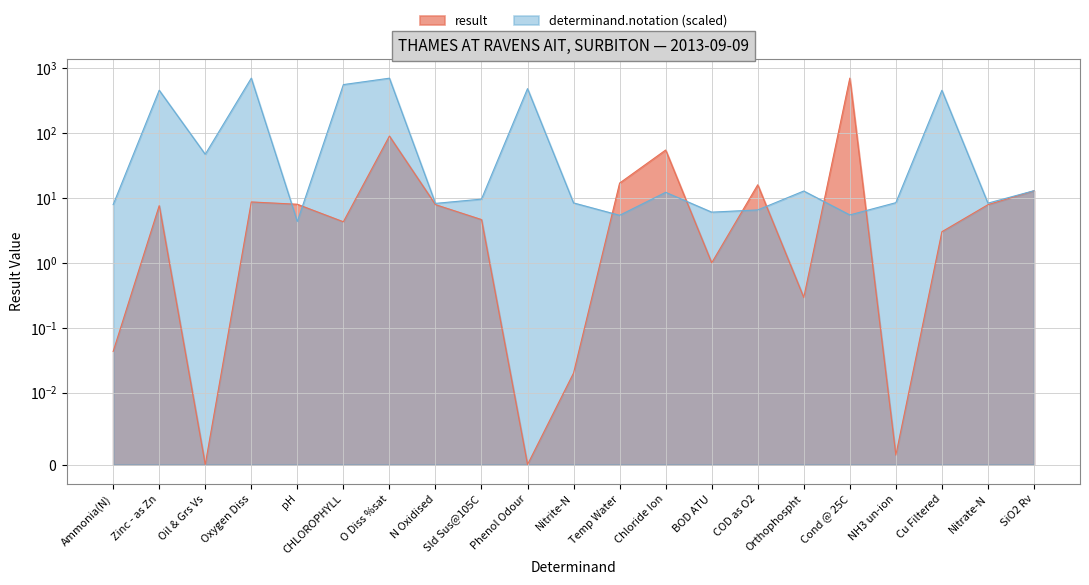

Reading right to left, transcribe all the data shown in this chart.

result: SiO2 Rv=12.9	Nitrate-N=7.9	Cu Filtered=3.0	NH3 un-ion=0.0	Cond @ 25C=707.0	Orthophospht=0.3	COD as O2=16.0	BOD ATU=1.0	Chloride Ion=55.0	Temp Water=17.0	Nitrite-N=0.0	Phenol Odour=0.0	Sld Sus@105C=4.7	N Oxidised=7.9	O Diss %sat=90.3	CHLOROPHYLL=4.3	pH=8.0	Oxygen Diss=8.7	Oil & Grs Vs=0.0	Zinc - as Zn=7.6	Ammonia(N)=0.0
determinand.notation: SiO2 Rv=13.0	Nitrate-N=8.3	Cu Filtered=459.5	NH3 un-ion=8.5	Cond @ 25C=5.5	Orthophospht=12.8	COD as O2=6.6	BOD ATU=6.1	Chloride Ion=12.3	Temp Water=5.4	Nitrite-N=8.4	Phenol Odour=487.4	Sld Sus@105C=9.6	N Oxidised=8.3	O Diss %sat=705.4	CHLOROPHYLL=561.9	pH=4.3	Oxygen Diss=707.0	Oil & Grs Vs=47.3	Zinc - as Zn=459.9	Ammonia(N)=7.9